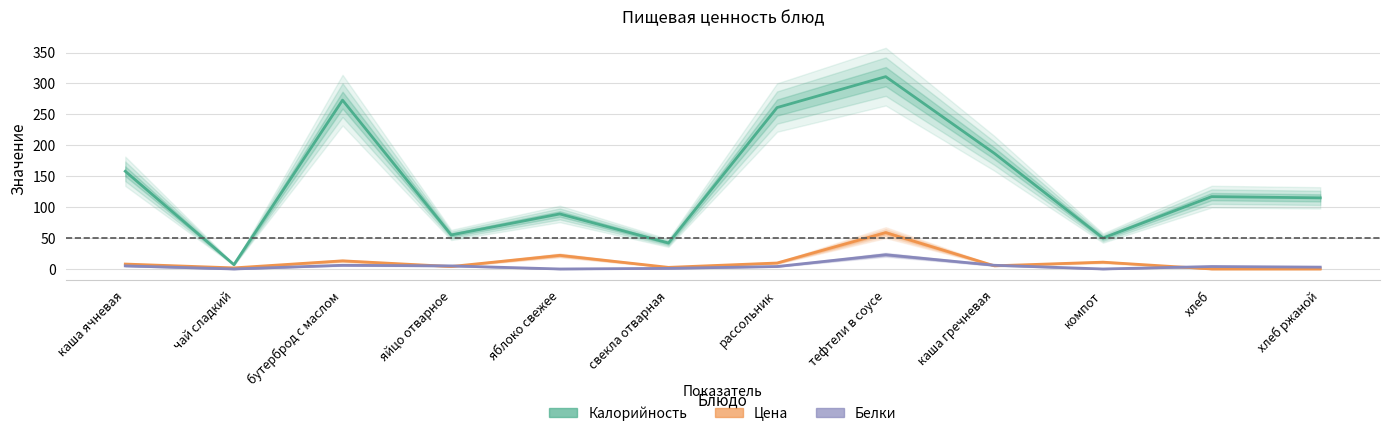

How many distinct data groups are displayed?

3